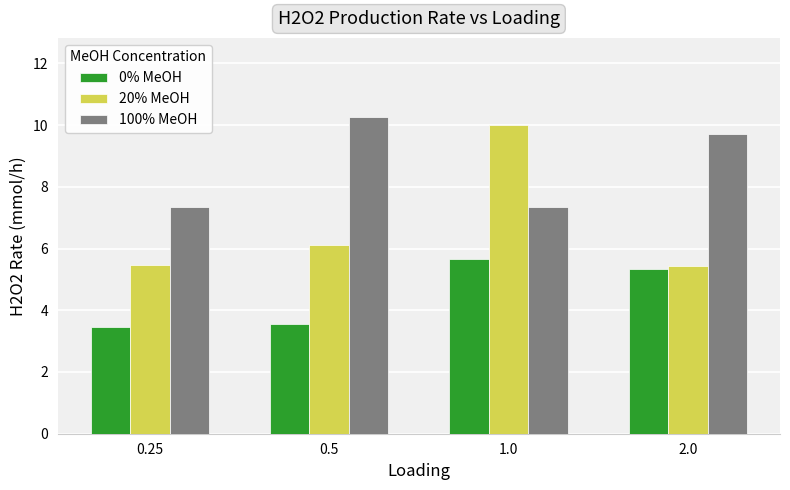

Which series has the widest spread of values?

20% MeOH